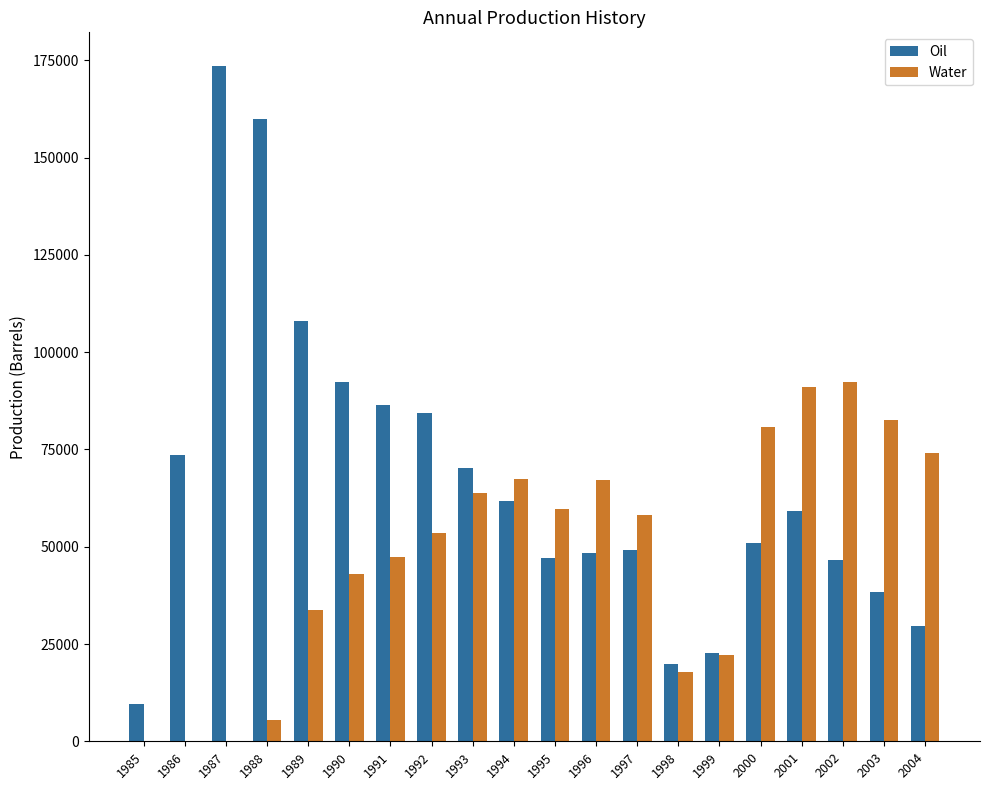

What is the greatest value displayed?

173537